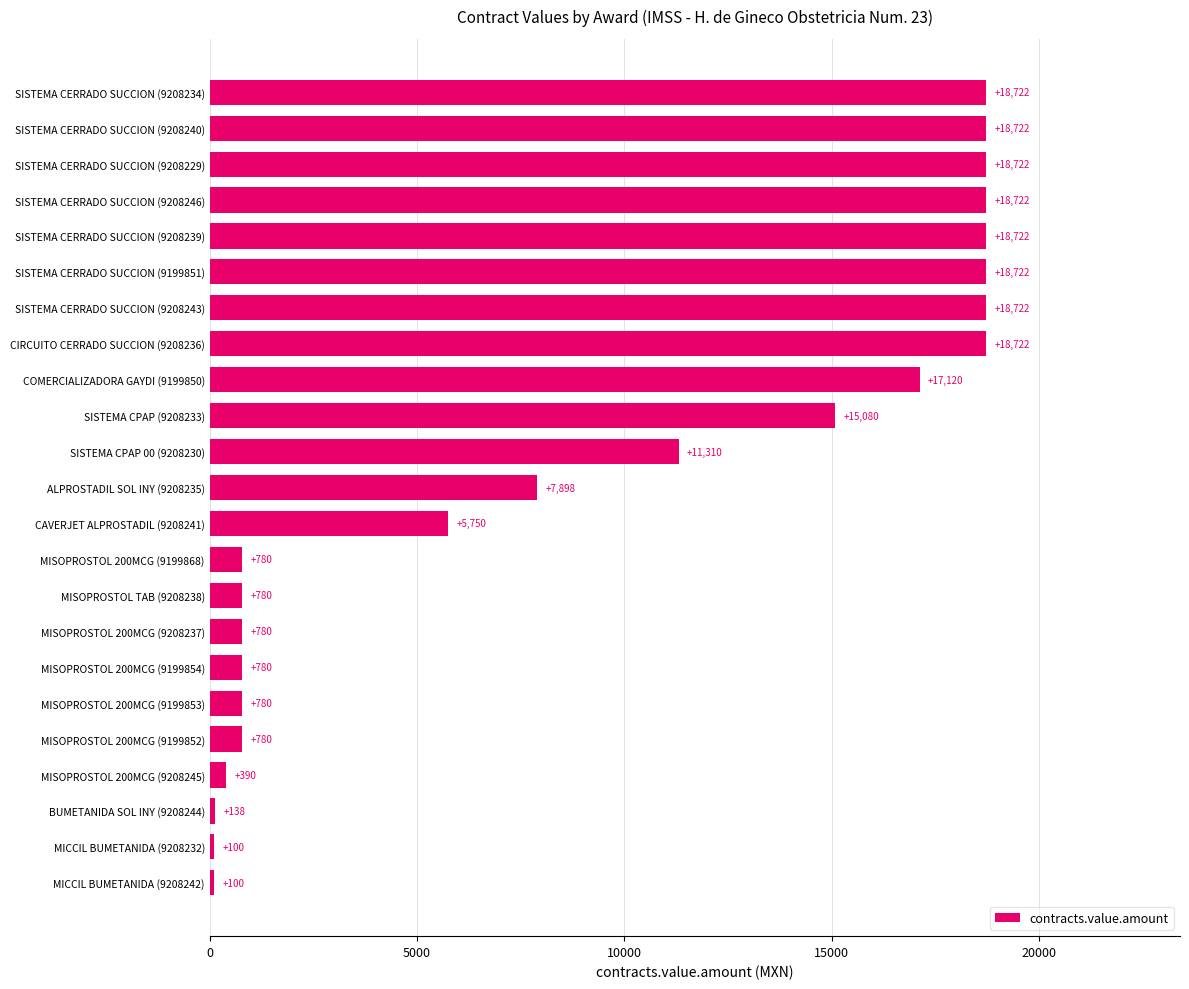

Approximately how many times larger is the value at COMERCIALIZADORA GAYDI (9199850) compared to SISTEMA CERRADO SUCCION (9208246)?

0.9